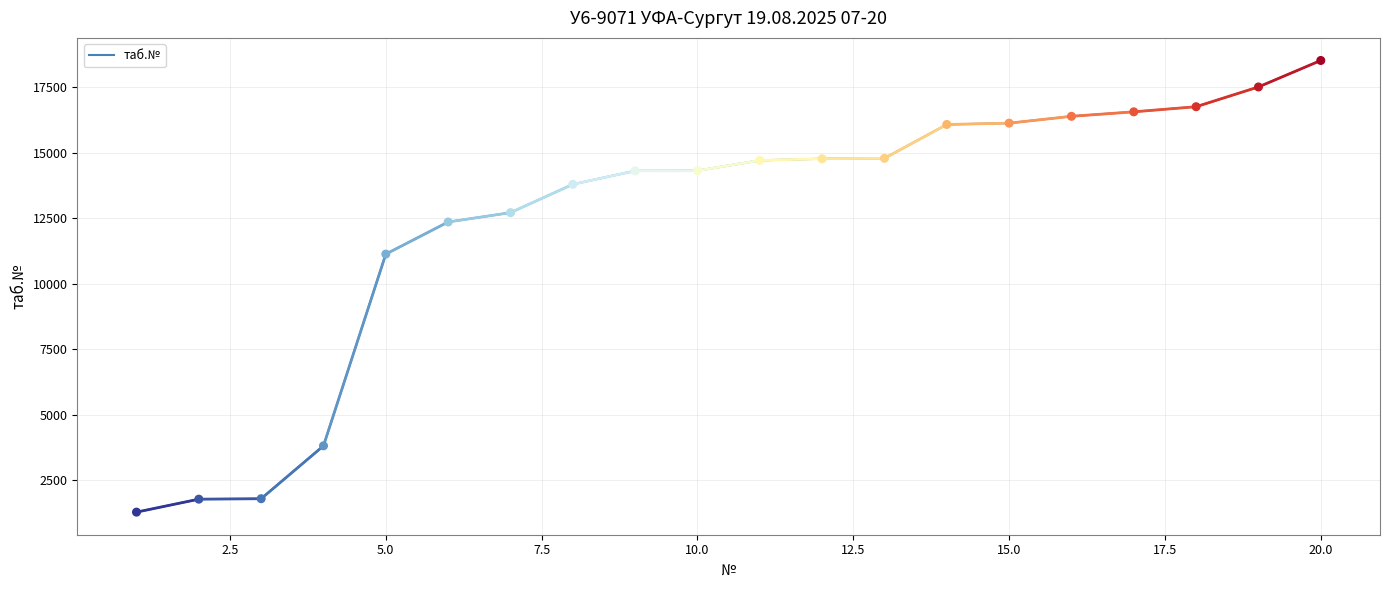

What is the smallest value displayed?

1287